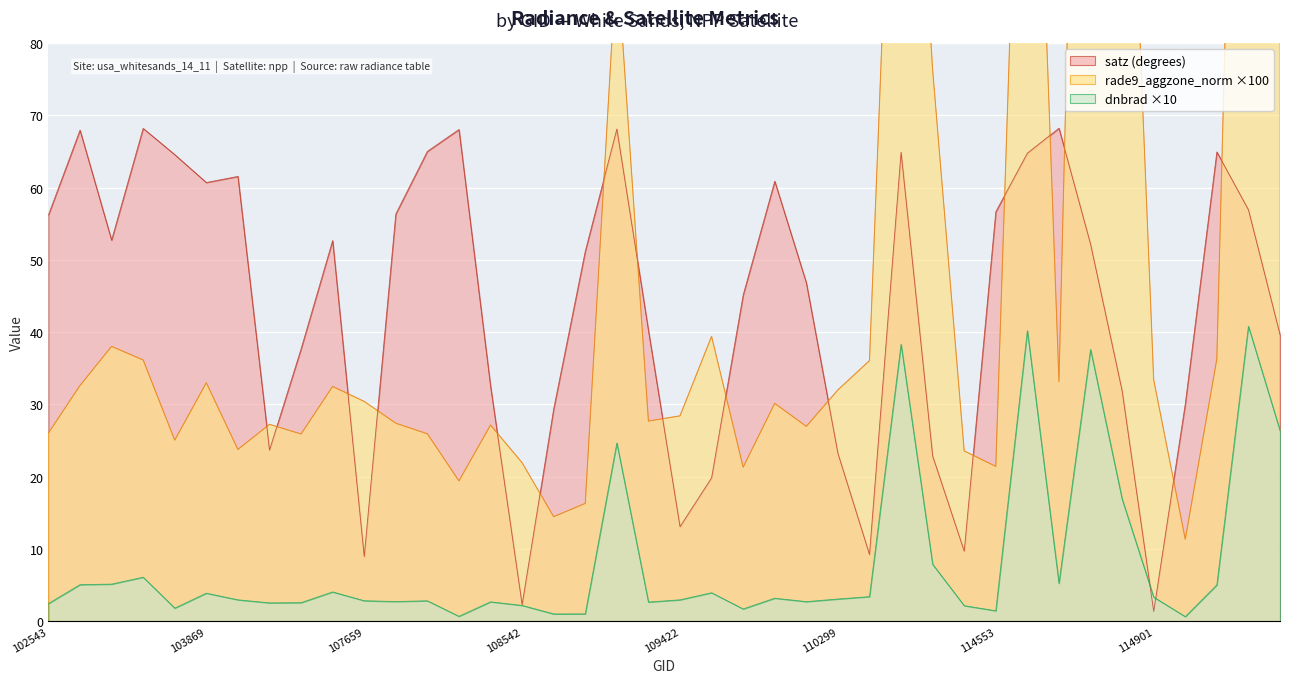

True or false: rade9_aggzone_norm and dnbrad intersect in this chart.

False